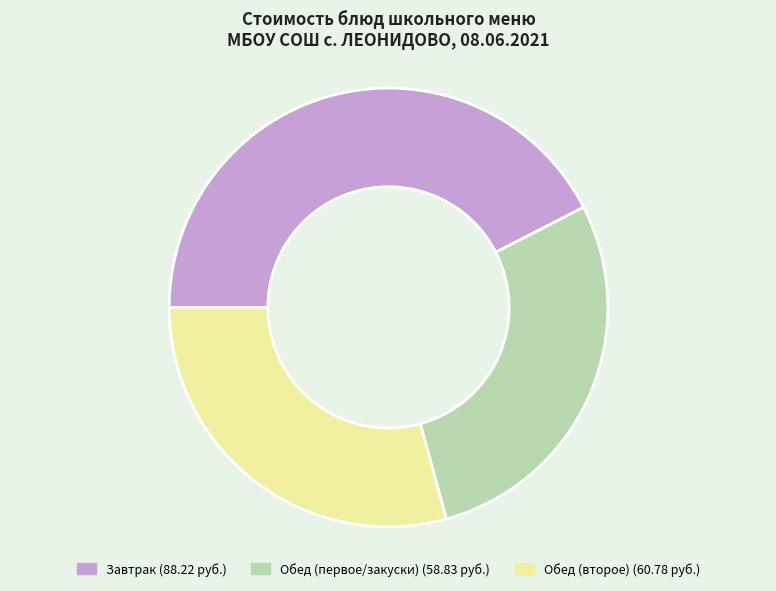

Is there any slice that represents more than half of the pie?

No